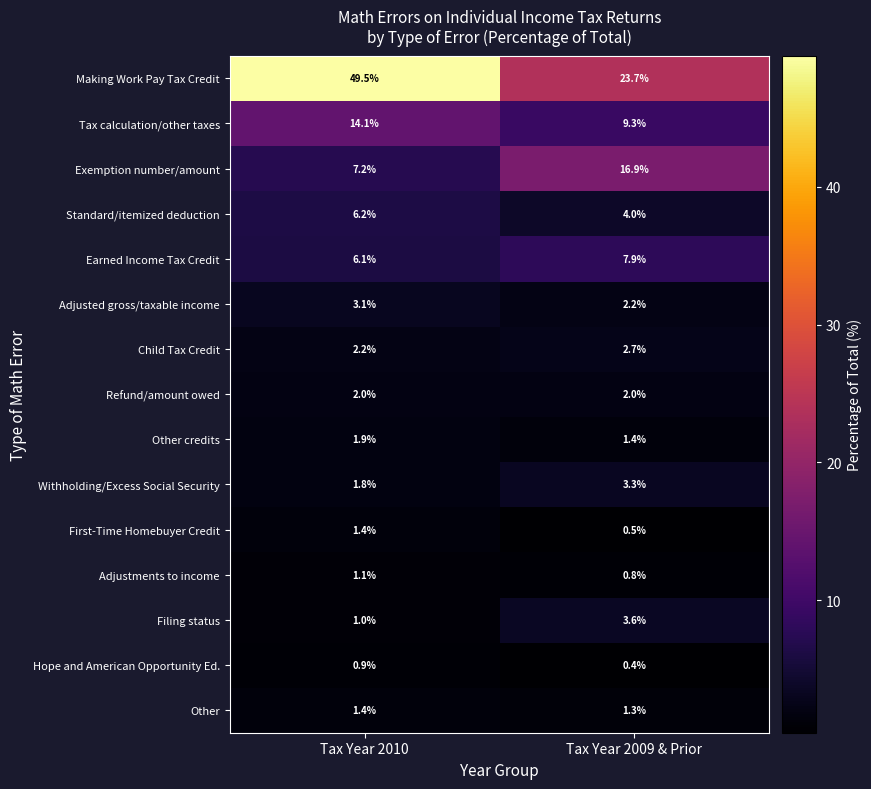

What is the total value across all series at Tax Year 2009 & Prior?

80.0